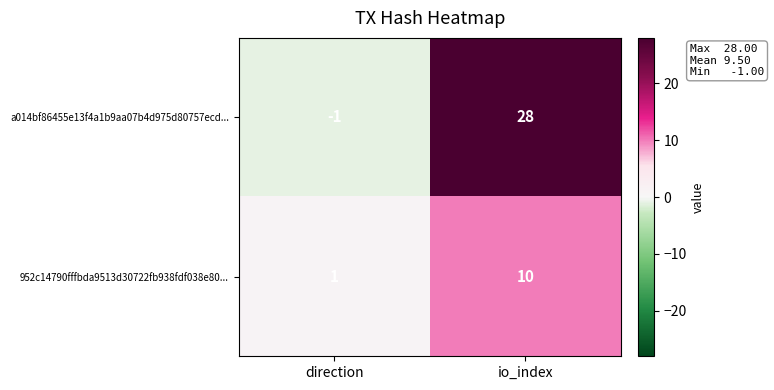

True or false: a014bf86455e13f4a1b9aa07b4d975d80757ecd... has a value of 28 at io_index.

True